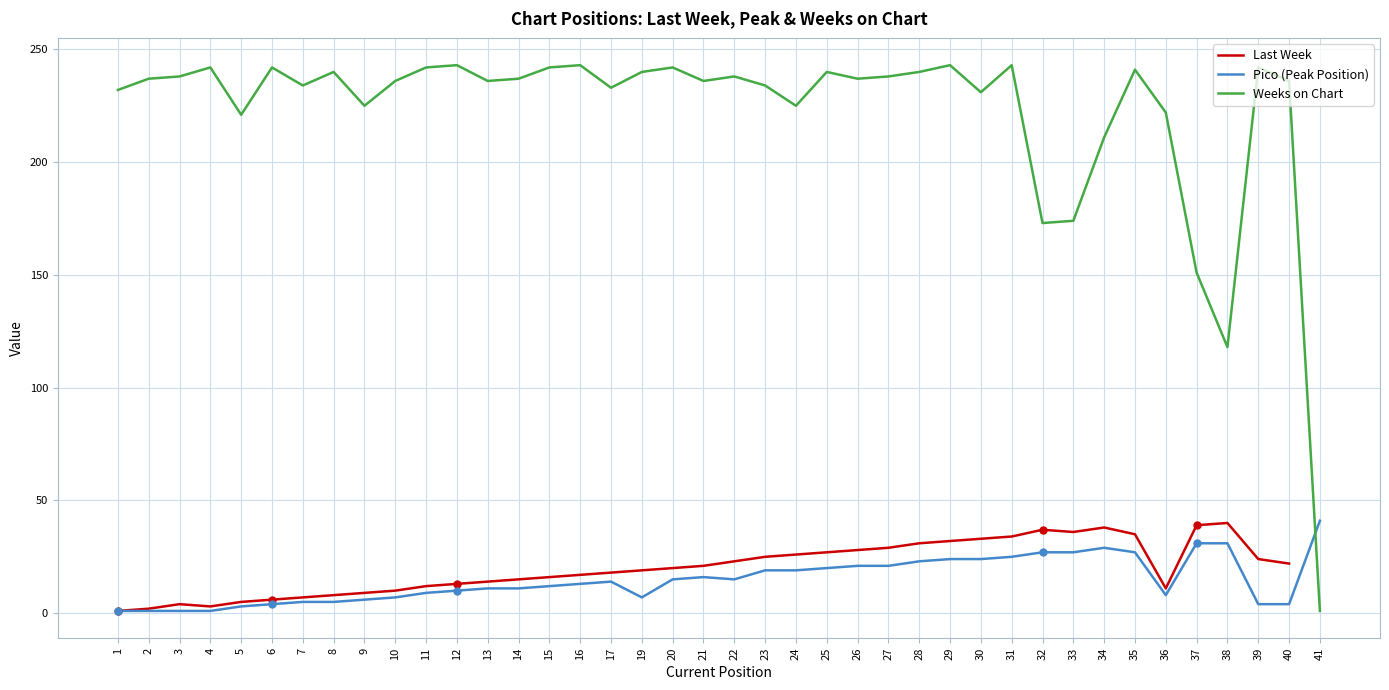

Which has a higher value, 24 or 41?

41